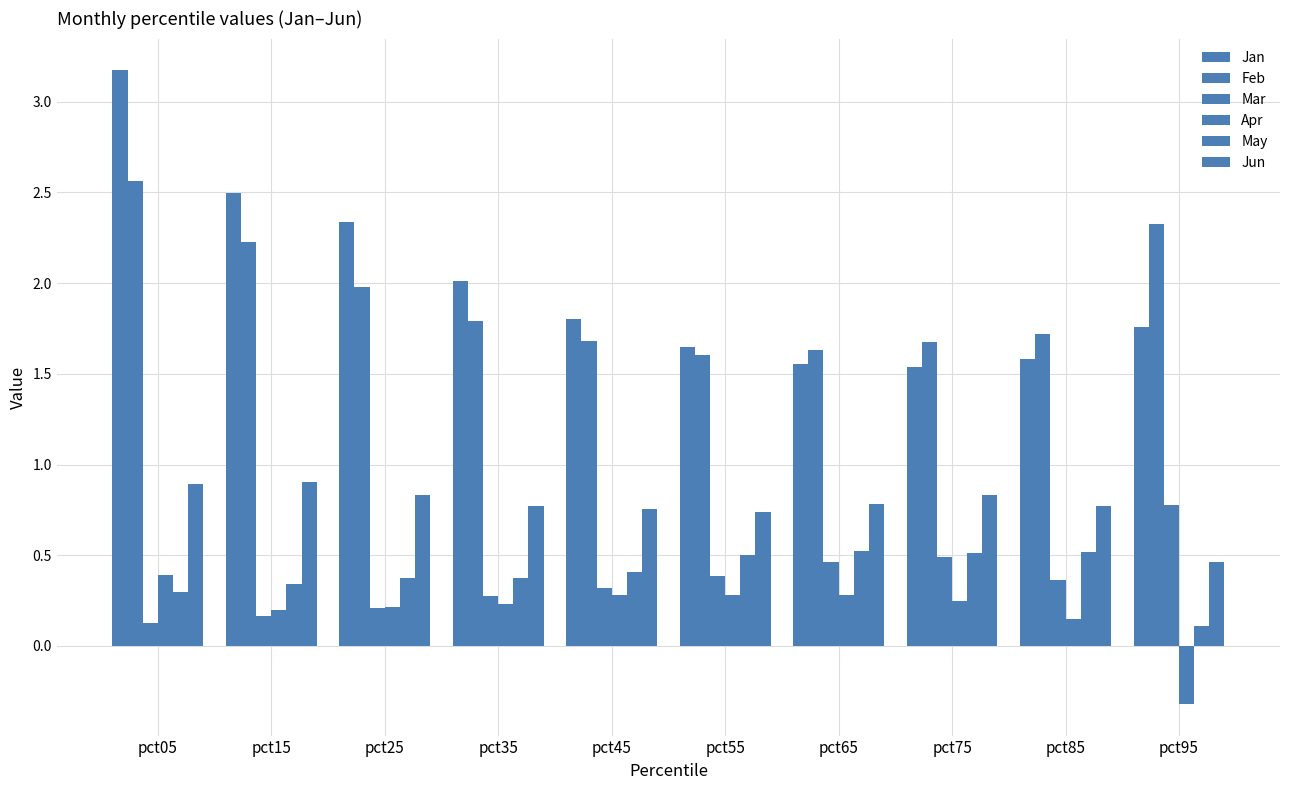

Are the bars horizontal?

No